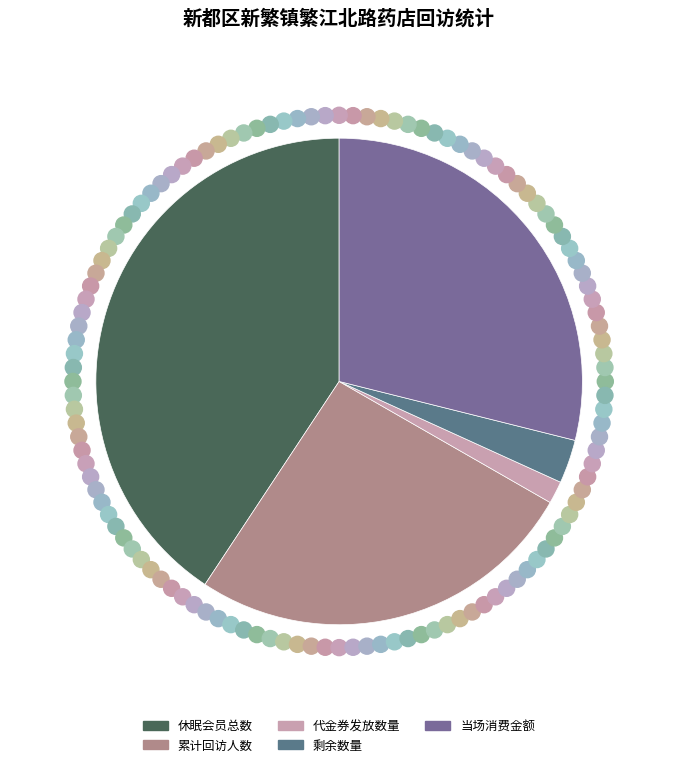

Which category has the biggest portion of the pie?

休眠会员总数